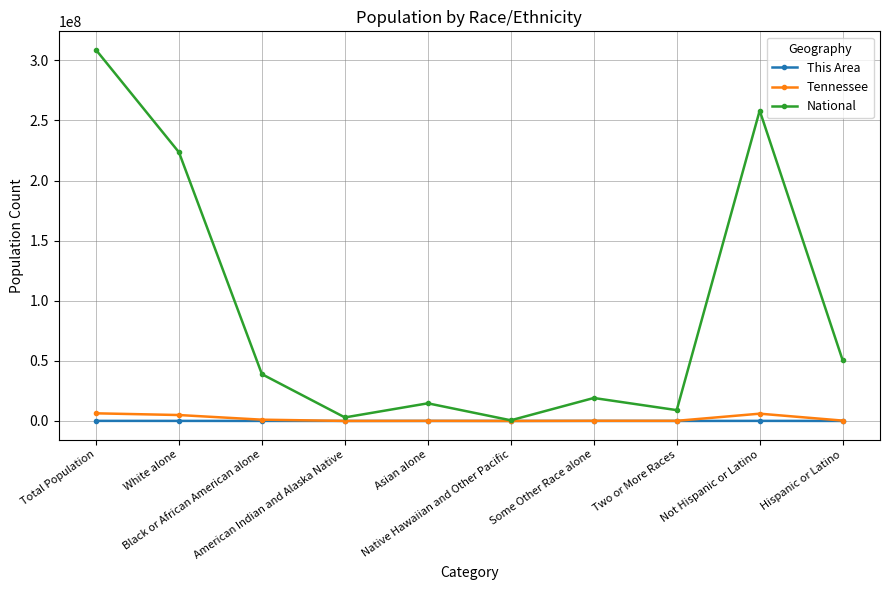

True or false: National has more than 1 interior local peaks.

True